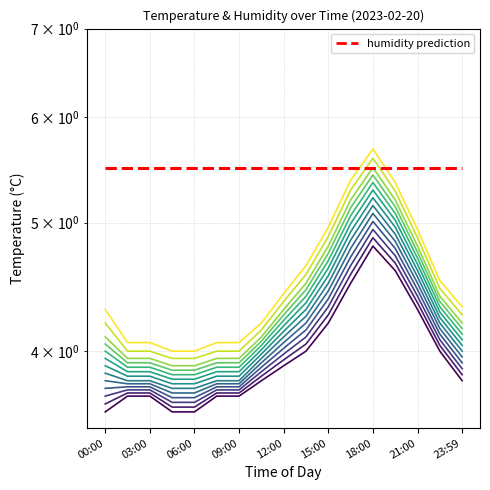

True or false: there are more than 2 points higher than both neighbors.

False